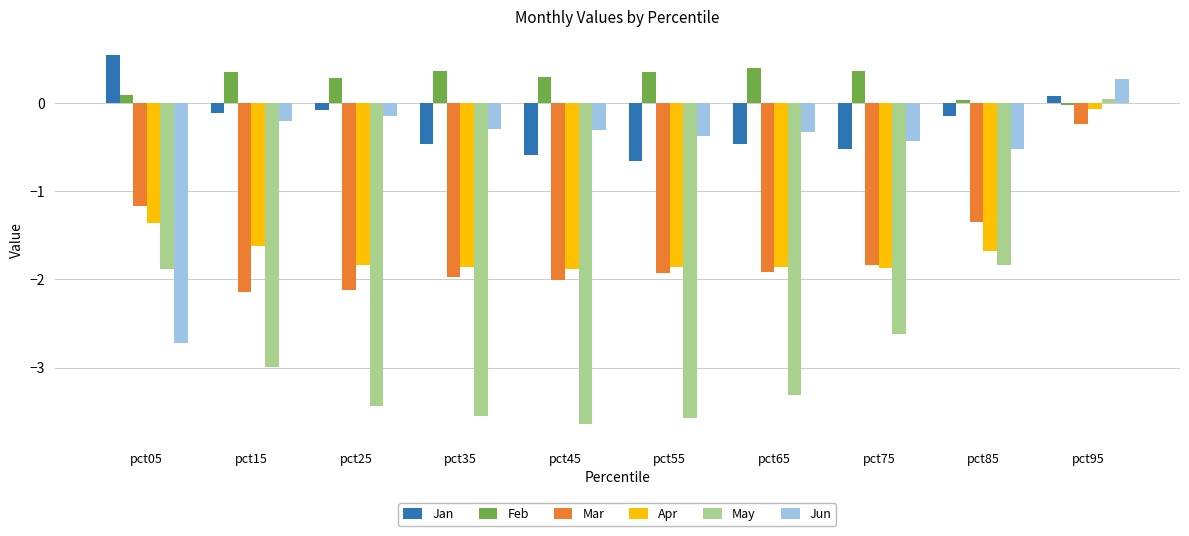

At which label does Jun reach its peak?

pct95